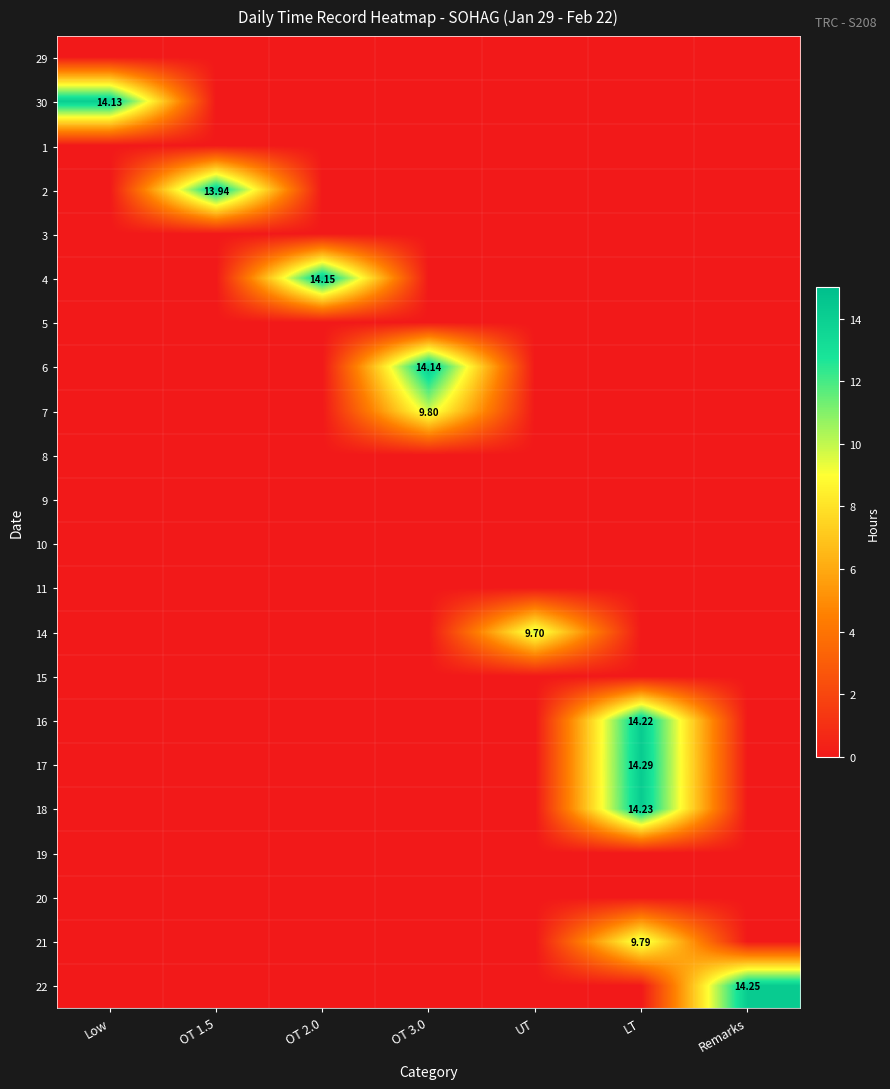

What is the difference between the highest and lowest values at OT 1.5?

13.9